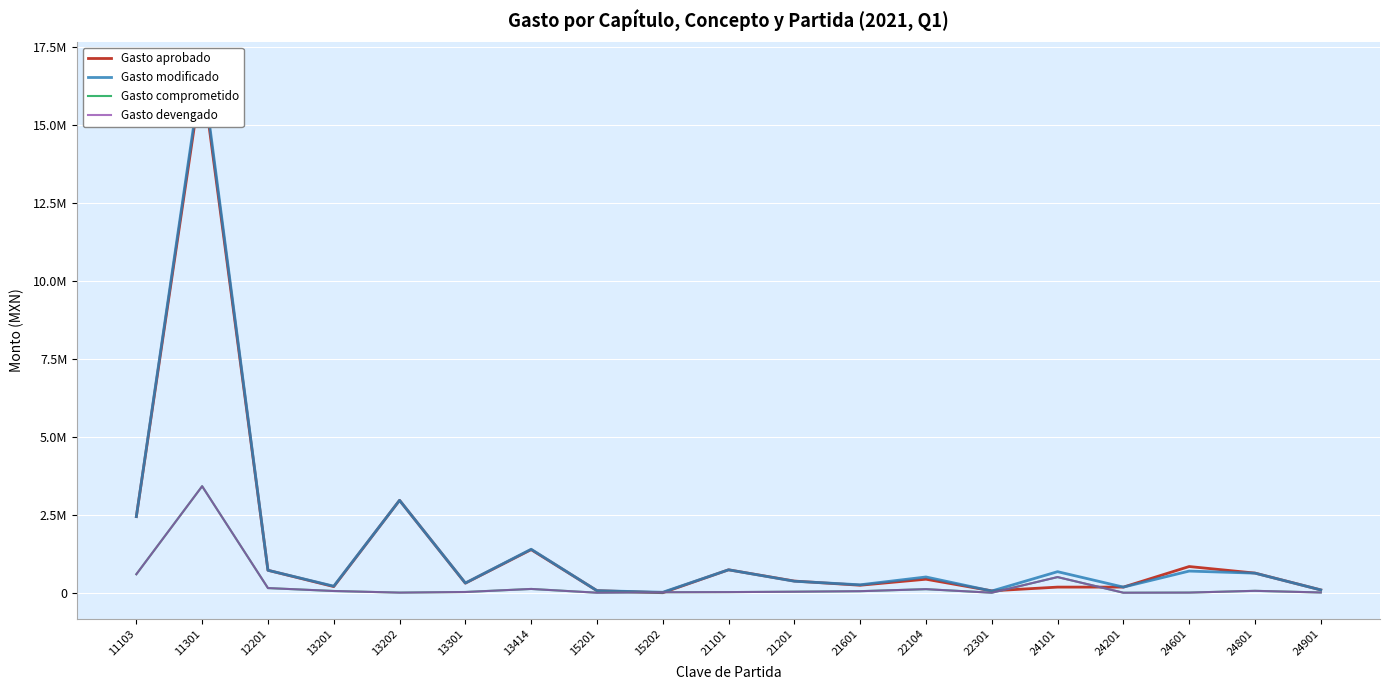

Rank the categories by Gasto modificado value from highest to lowest.

11301, 13202, 11103, 13414, 21101, 12201, 24601, 24101, 24801, 22104, 21201, 13301, 21601, 13201, 24201, 24901, 15201, 22301, 15202